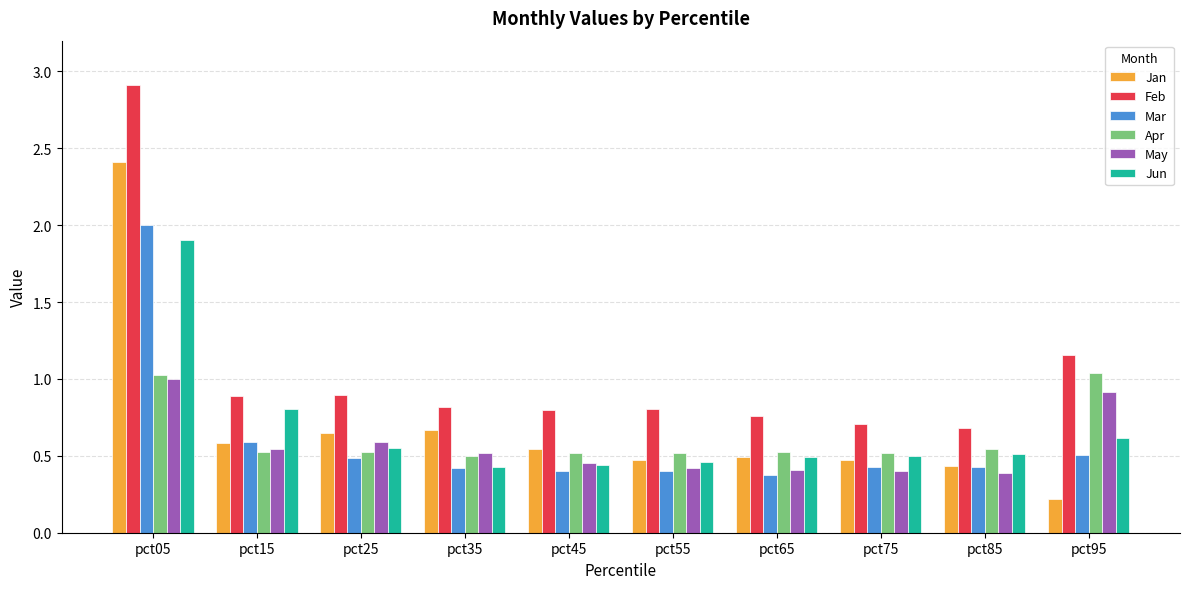

Which series changed the most between pct75 and pct95?

Apr